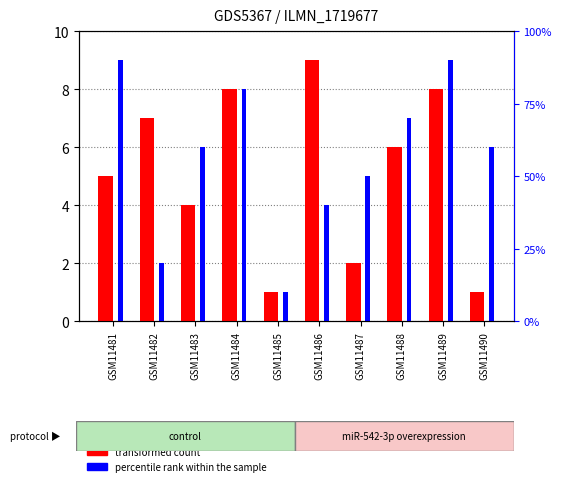

What are all the series names shown in the legend?

transformed count, percentile rank within the sample